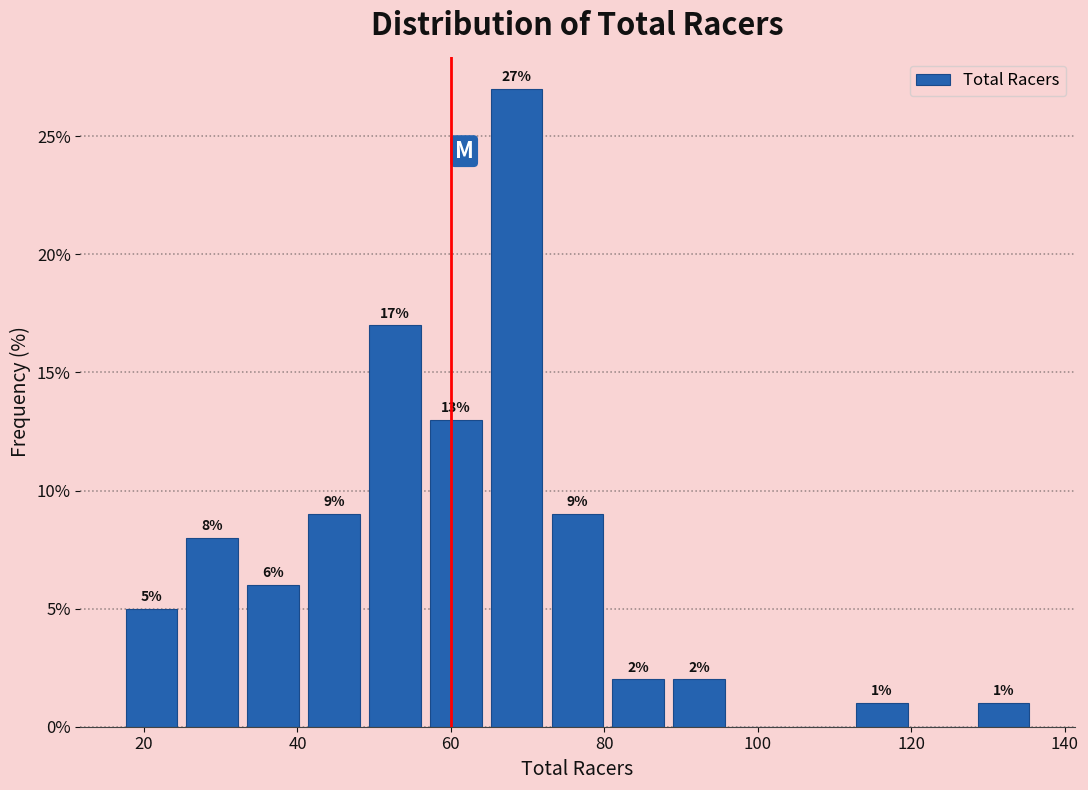

Around what value on the x-axis is the tallest bar? Give the approximate position of its centre, as read against the axis.

68